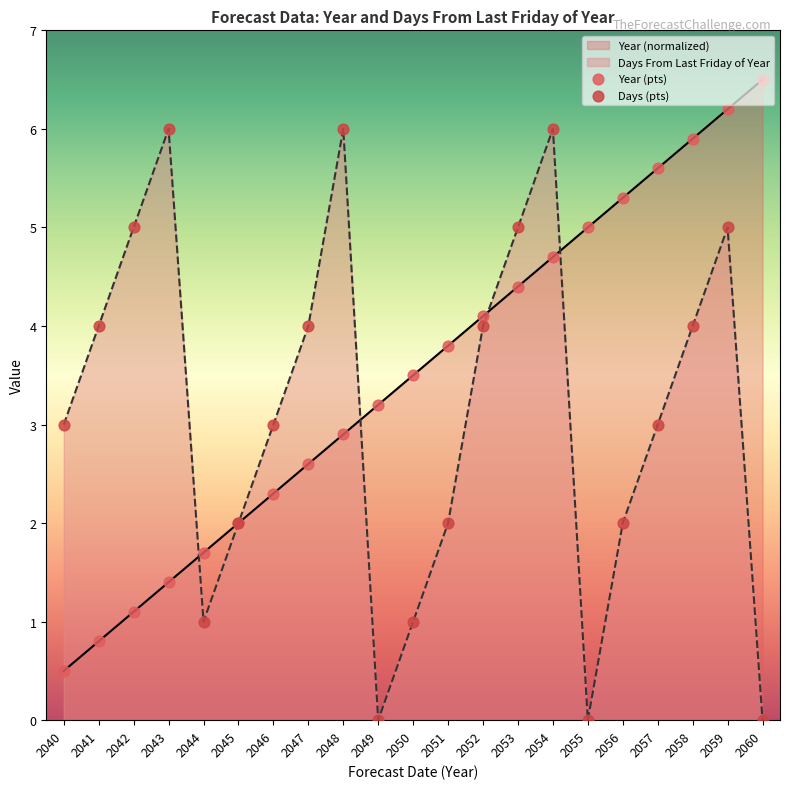

Is the value of Year at 2057 greater than the value of Days From Last Friday of Year at 2055?

Yes